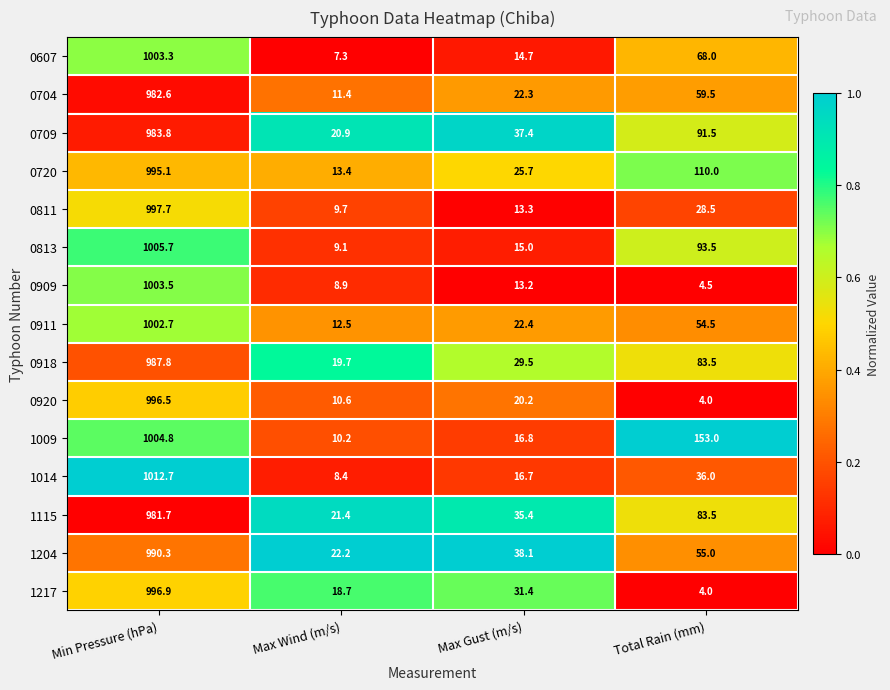

The value of 0709 at Total Rain (mm) is 125.4. True or false?

False